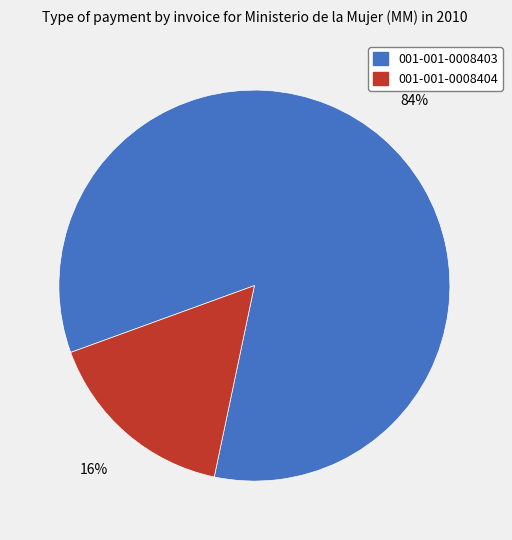

How many slices are in this pie chart?

2